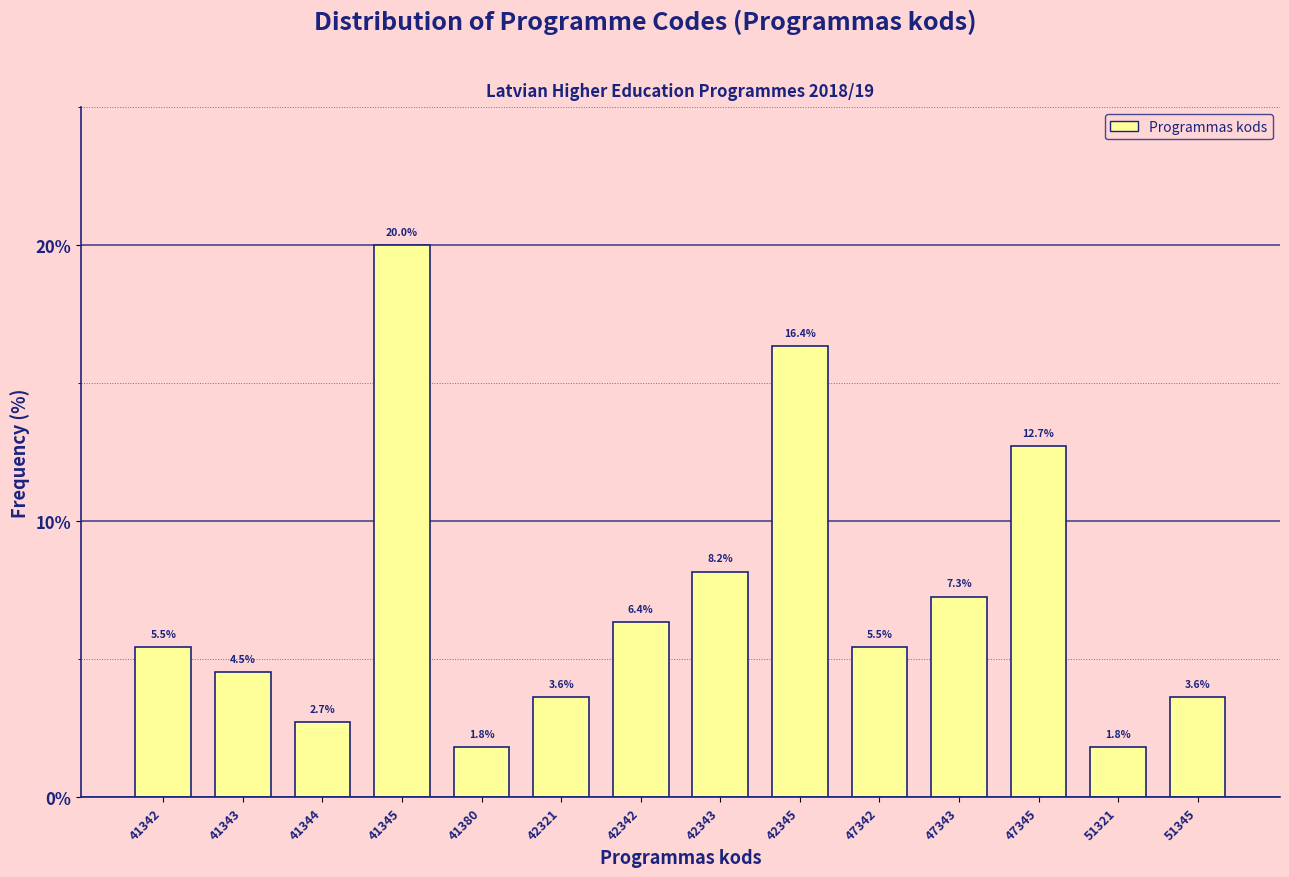

Reading left to right, extract all data points from this chart.

41342=5.5	41343=4.5	41344=2.7	41345=20.0	41380=1.8	42321=3.6	42342=6.4	42343=8.2	42345=16.4	47342=5.5	47343=7.3	47345=12.7	51321=1.8	51345=3.6